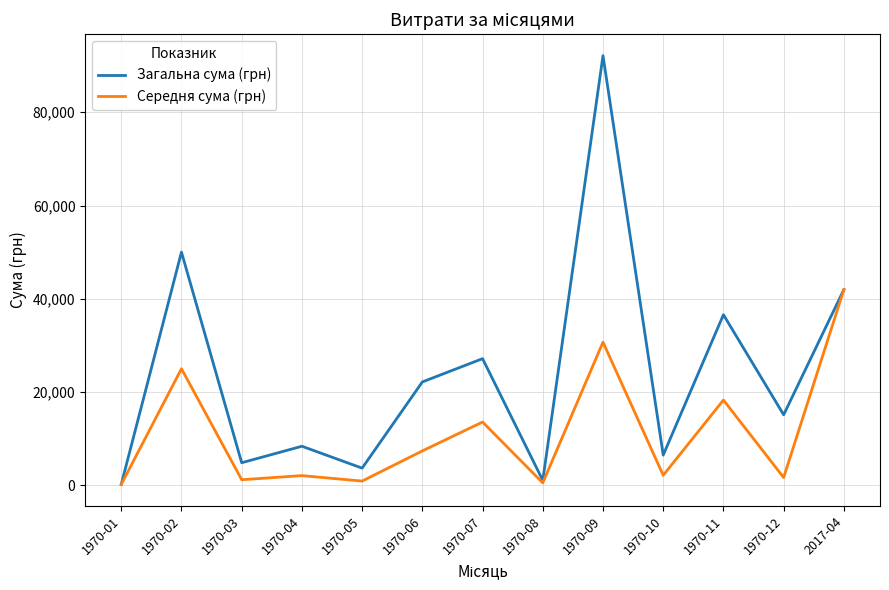

True or false: Загальна сума (грн) has more than 0 interior local peaks.

True